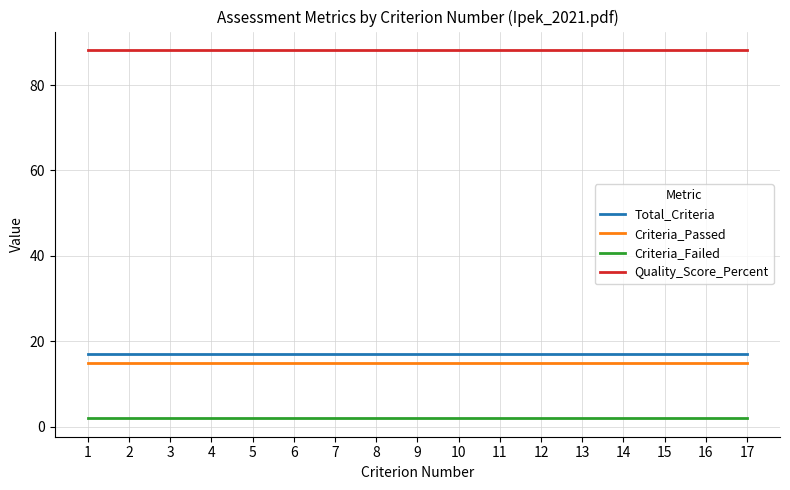

List the series in order of their peak value, highest first.

Quality_Score_Percent, Total_Criteria, Criteria_Passed, Criteria_Failed